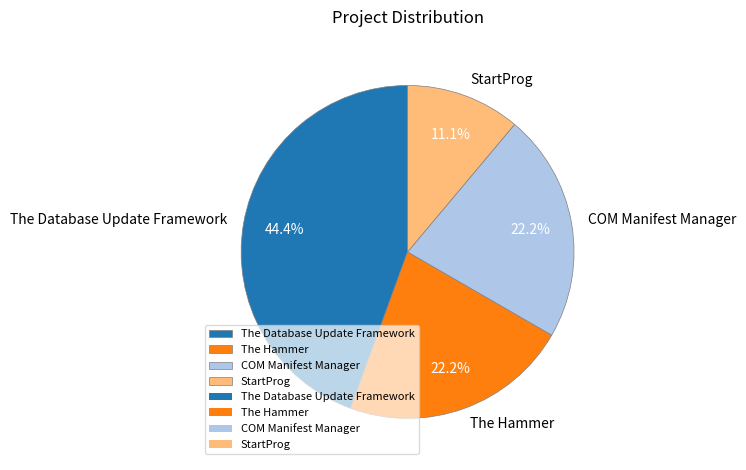

What is the ratio of the value at The Database Update Framework to the value at The Hammer?

2.0